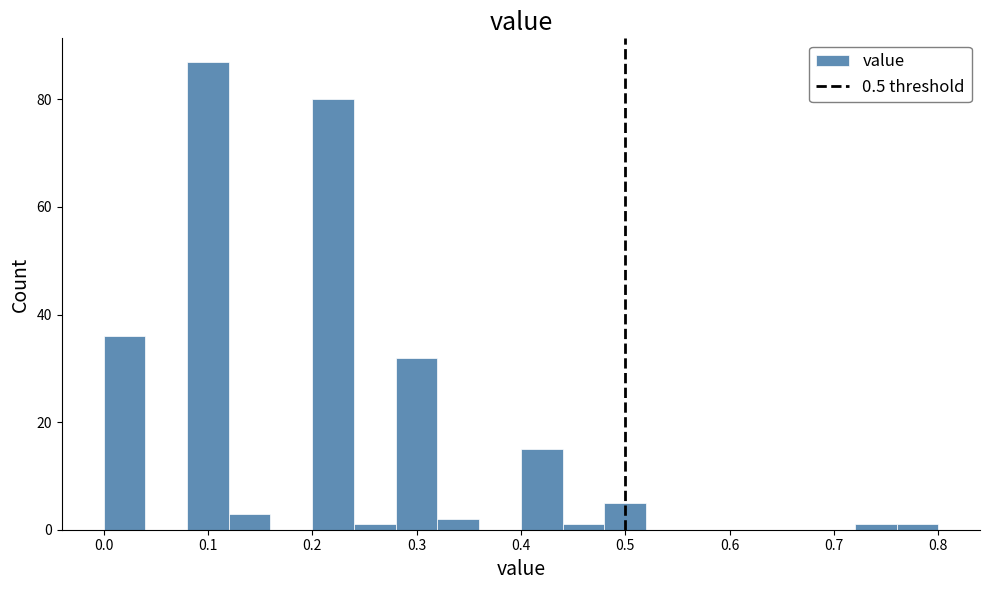

Reading left to right, list every bar in this chart as the range it spans on the x-axis followed by its height. The values are not printed on the chart, so give them approximately, as read against the axis.

0.00 to 0.04: 36
0.04 to 0.08: 0
0.08 to 0.12: 88
0.12 to 0.16: 4
0.16 to 0.20: 0
0.20 to 0.24: 80
0.24 to 0.28: under 2
0.28 to 0.32: 32
0.32 to 0.36: 2
0.36 to 0.40: 0
0.40 to 0.44: 16
0.44 to 0.48: under 2
0.48 to 0.52: 6
0.52 to 0.56: 0
0.56 to 0.60: 0
0.60 to 0.64: 0
0.64 to 0.68: 0
0.68 to 0.72: 0
0.72 to 0.76: under 2
0.76 to 0.80: under 2